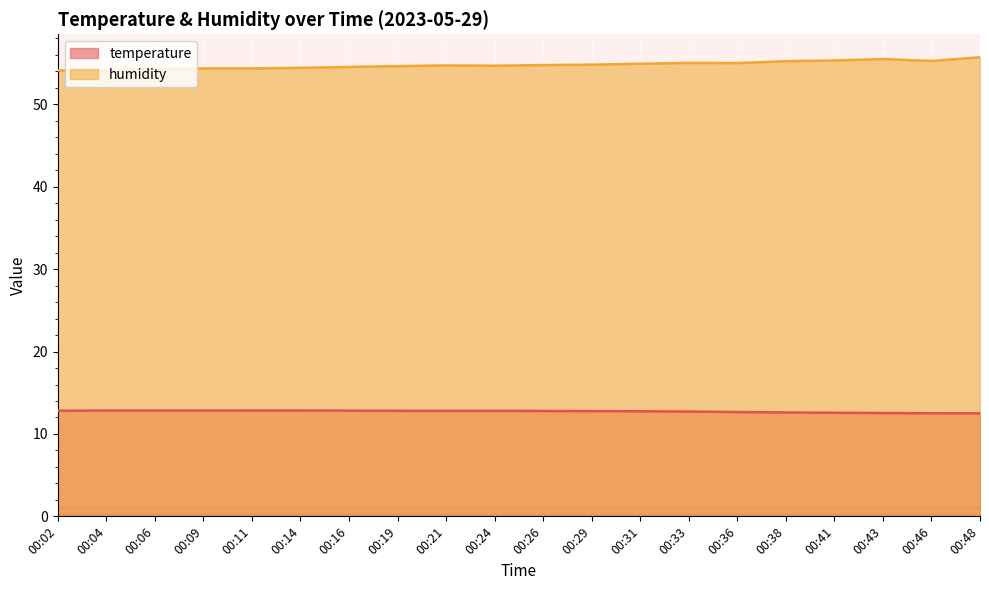

True or false: humidity has a value of 20.2 at 00:16.

False